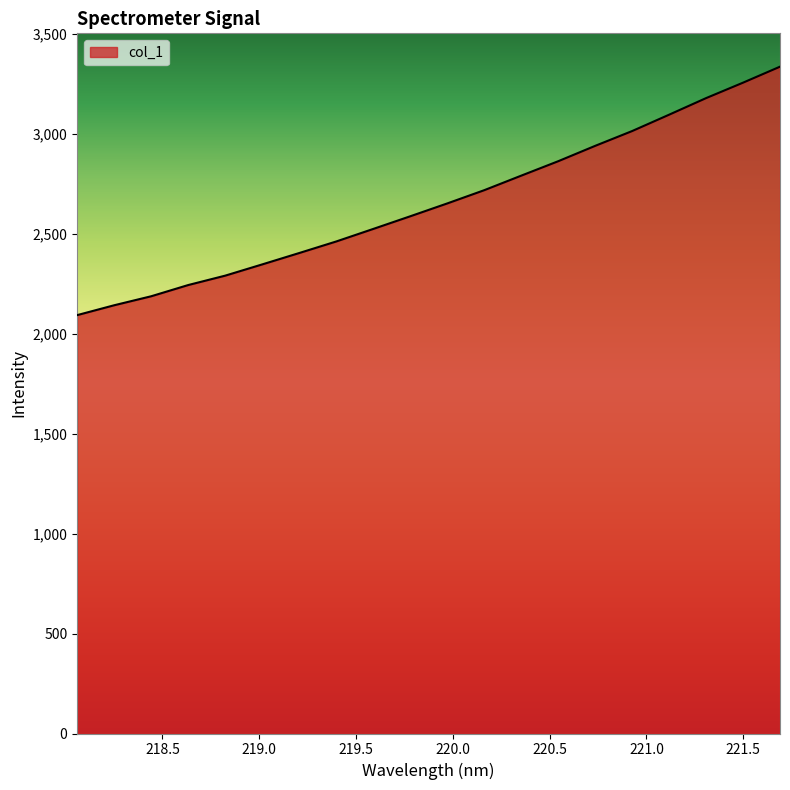

What is the maximum value shown in the chart?

3336.0